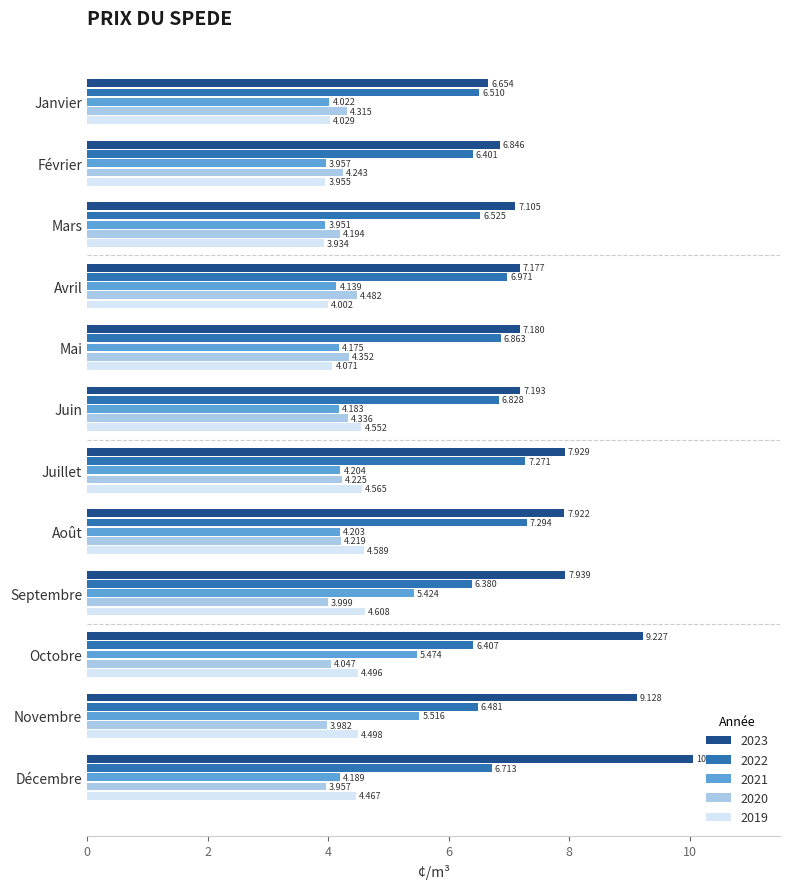

At which category is the sum across all series the highest?

Octobre